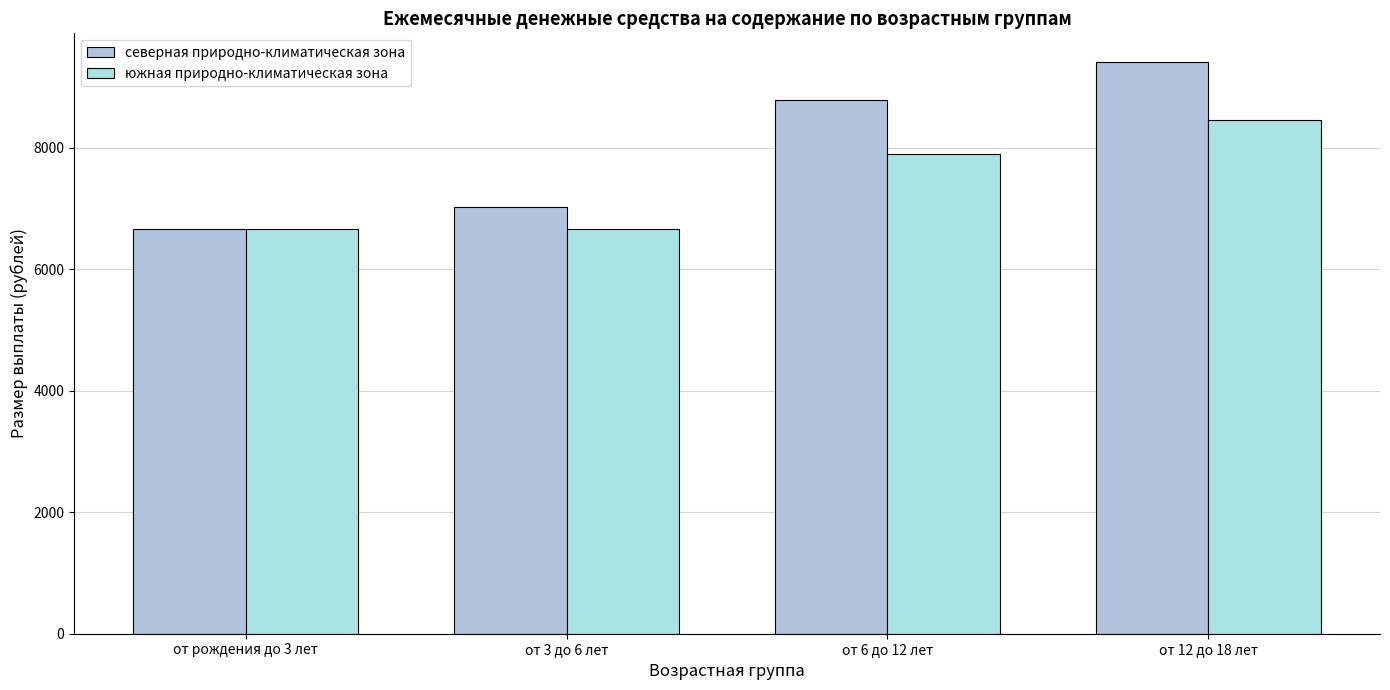

How many bars are there in total?

8